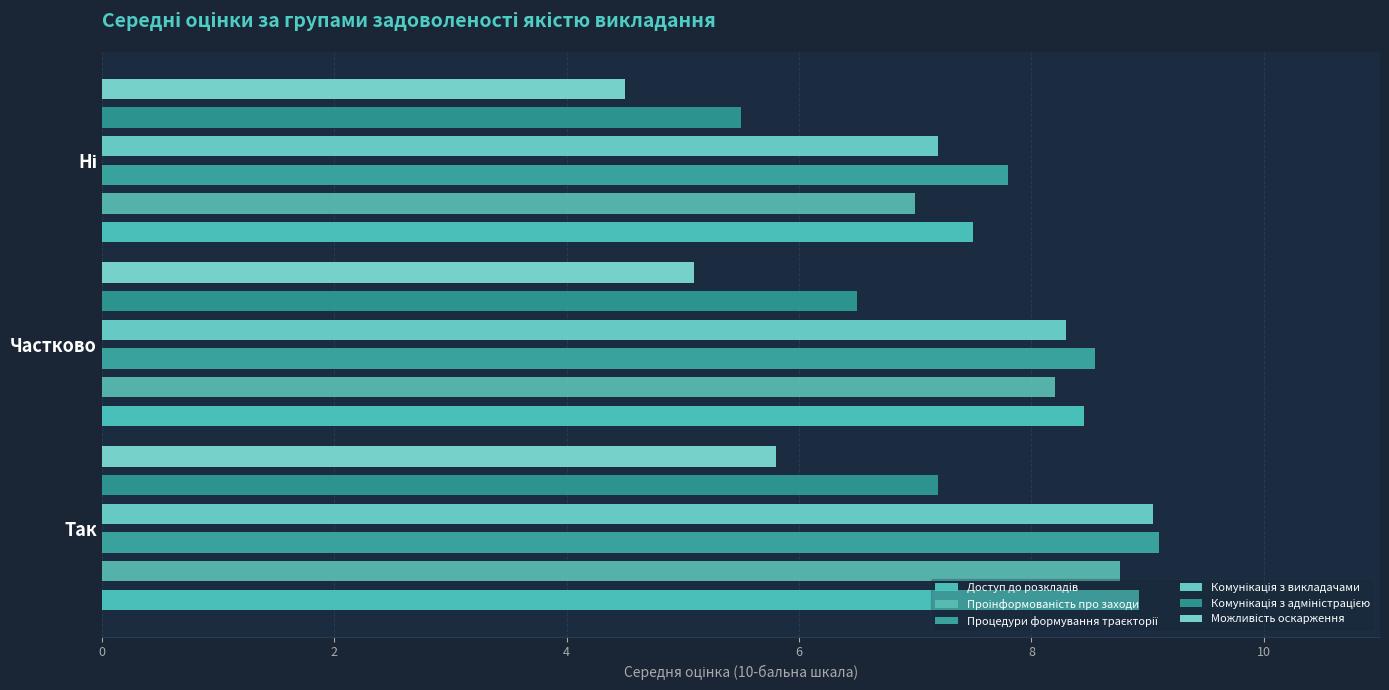

What is the approximate value of Комунікація з викладачами at Частково?

8.3